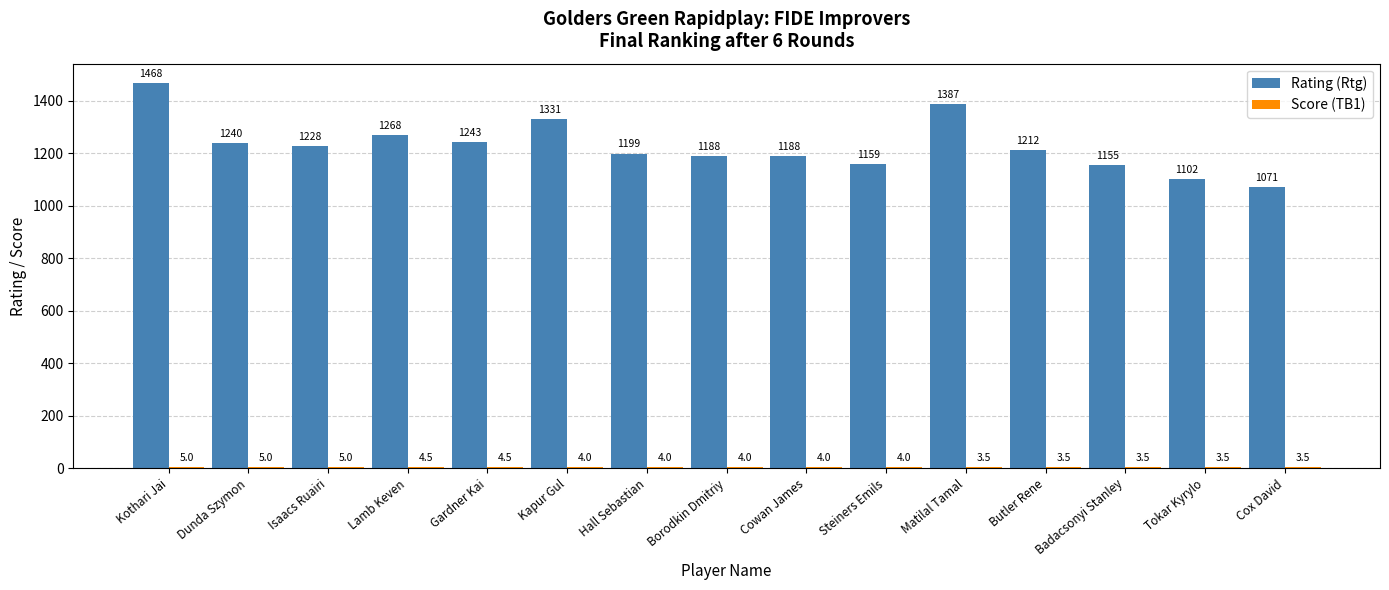

How many series are shown in this chart?

2